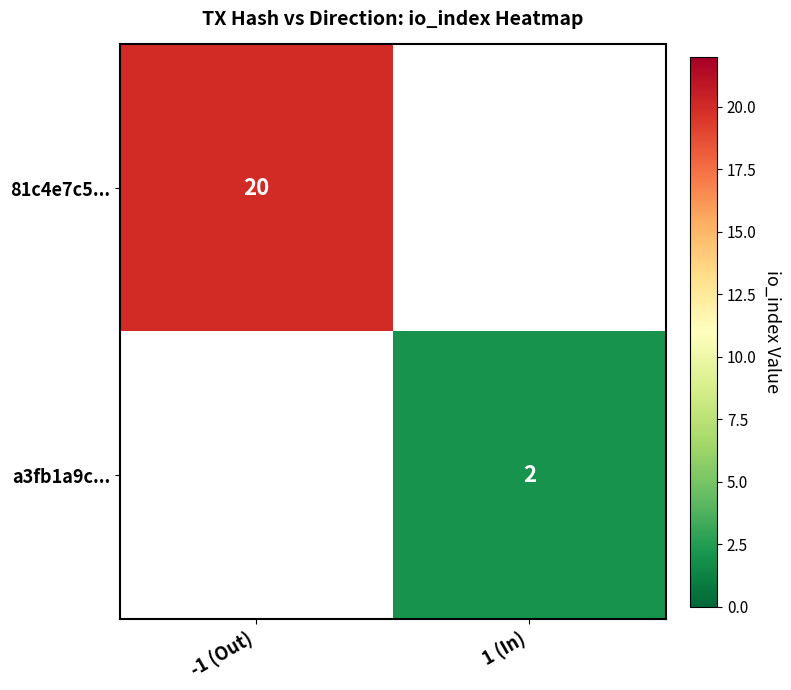

Is it true that 81c4e7c5... equals 6 at -1 (Out)?

False